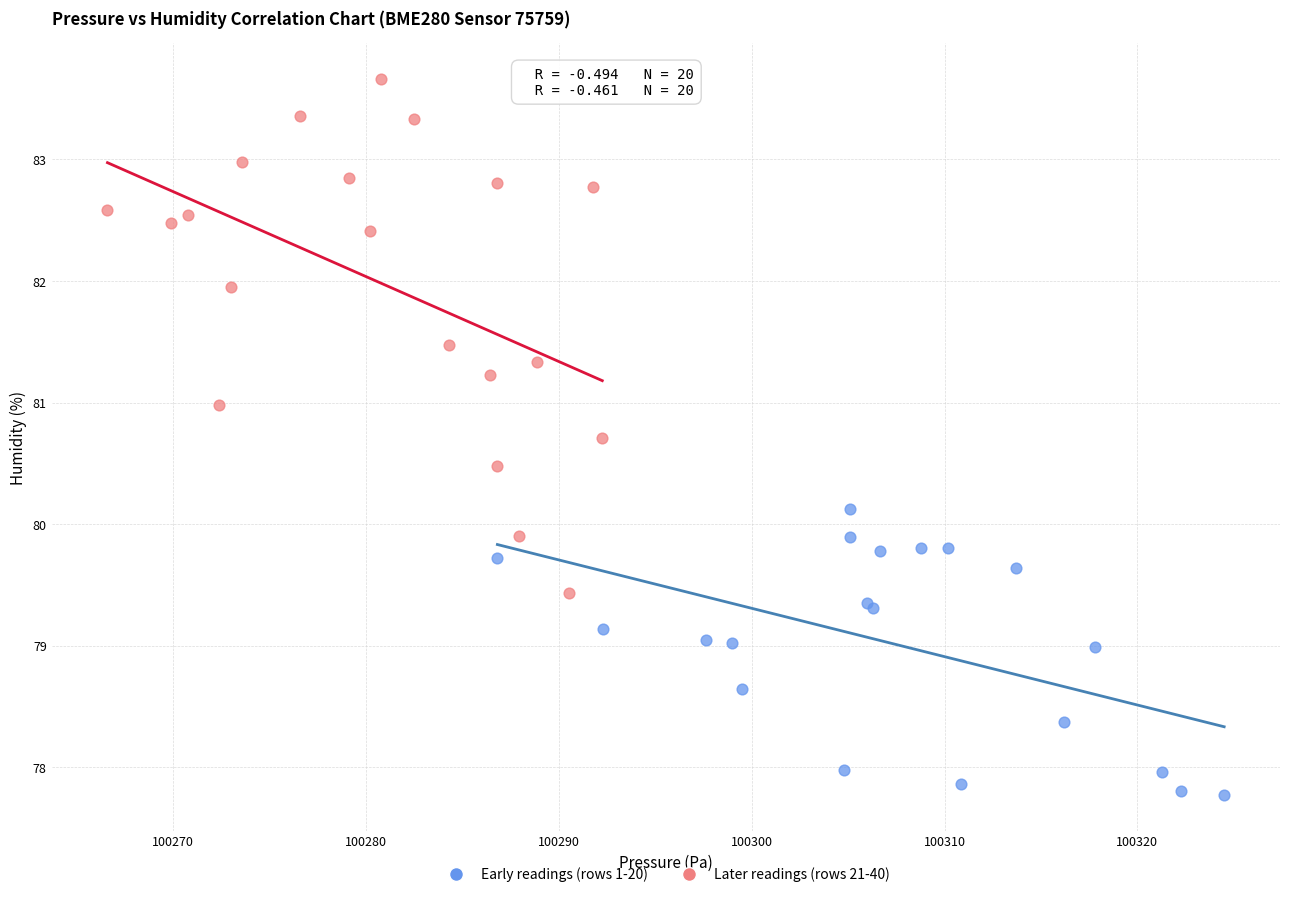

Which series contains the highest Y value?

Later readings (rows 21-40)